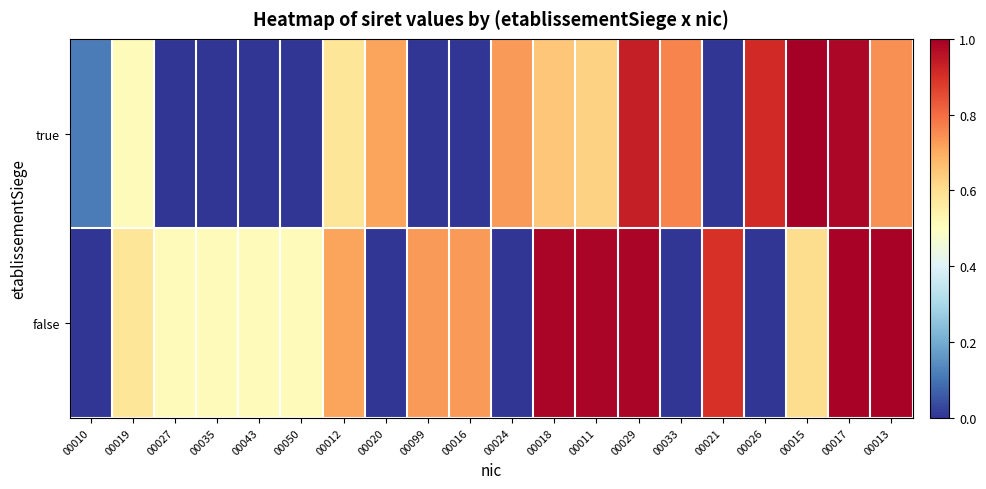

List the series in order of their overall mean, lowest first.

true, false